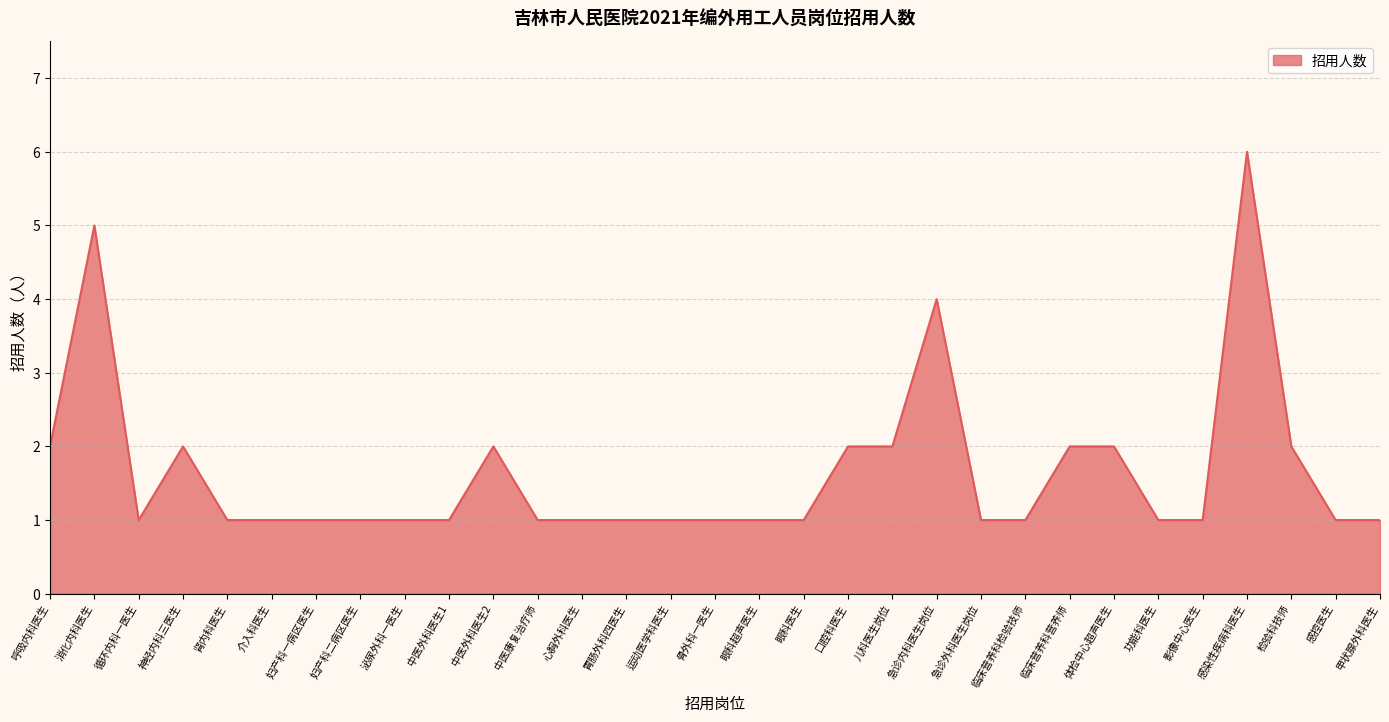

How many lines are shown in the chart?

1